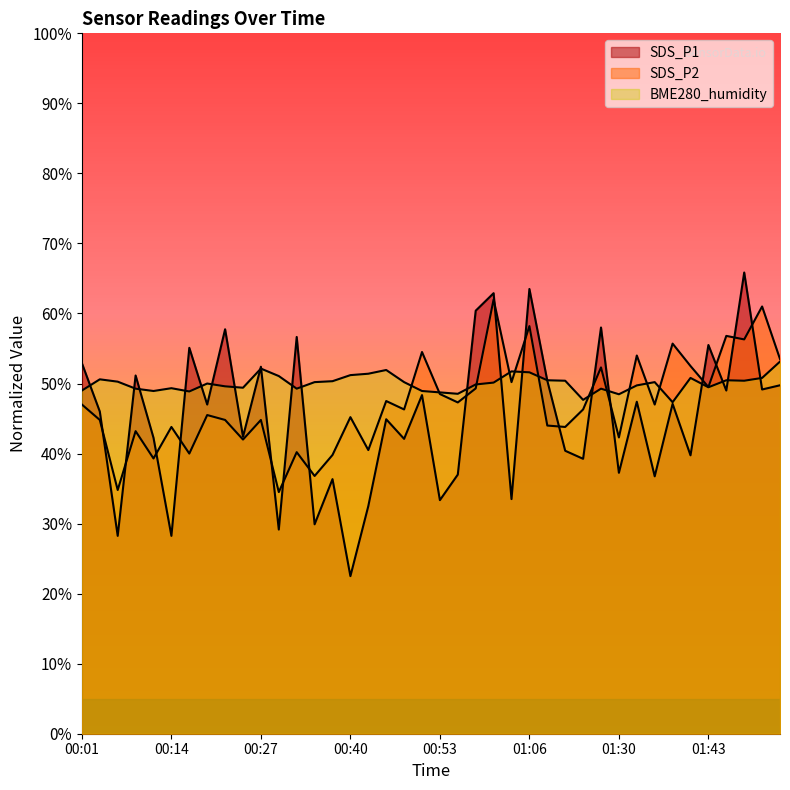

At which label does SDS_P2 first exceed 46?

00:01